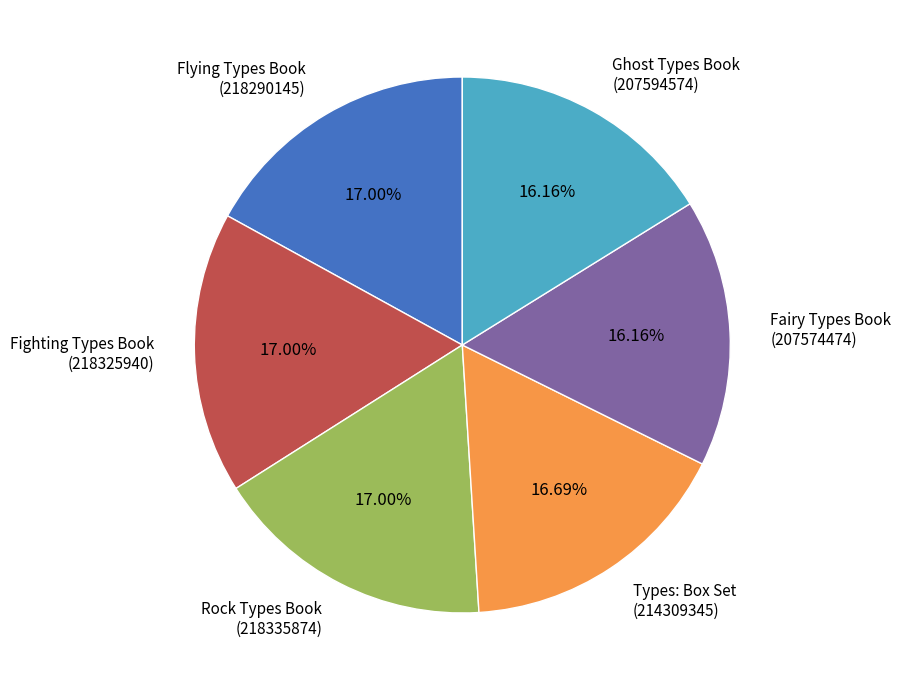

Do Fairy Types Book (207574474) and Types: Box Set (214309345) together represent more than half of the pie?

No